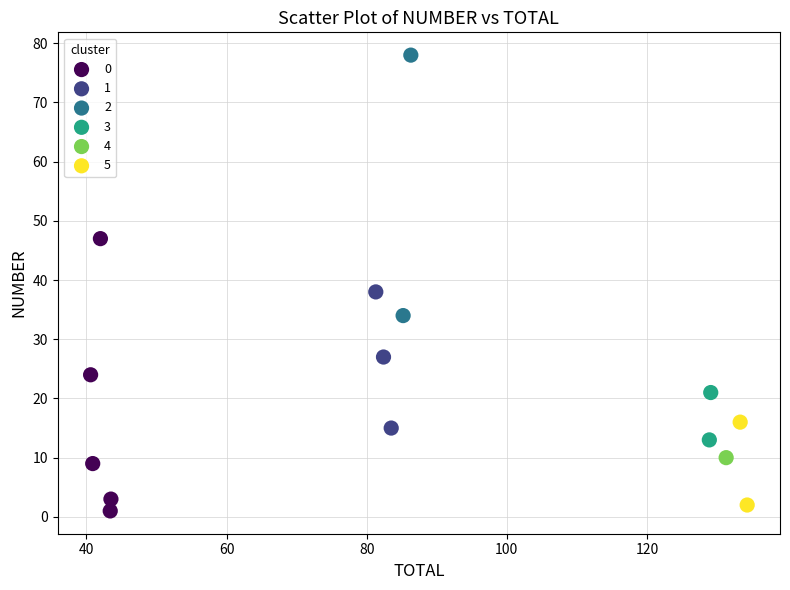

What are all the series names shown in the legend?

0, 1, 2, 3, 4, 5